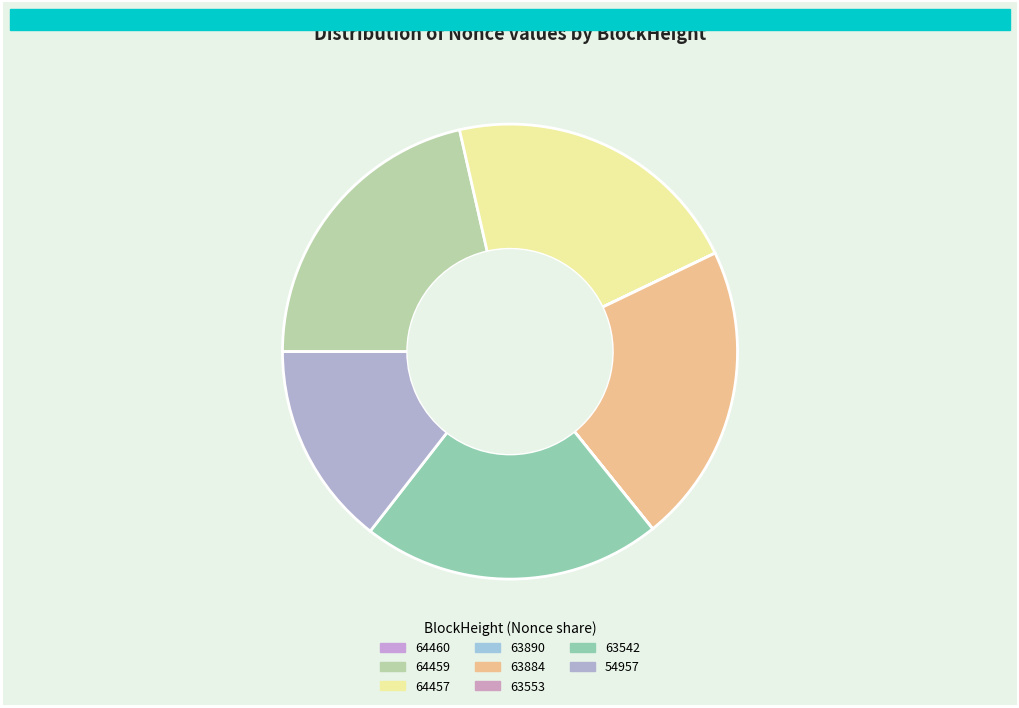

What percentage do 54957 and 63884 together represent?

35.8%